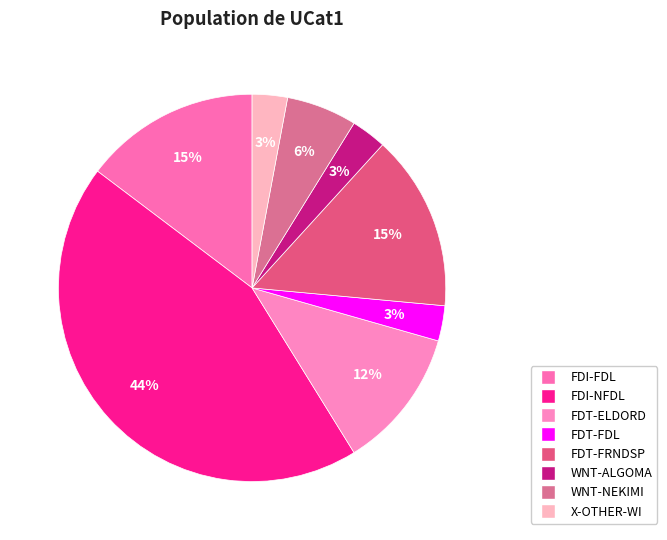

To the nearest percent, what percentage of the pie is X-OTHER-WI?

3%